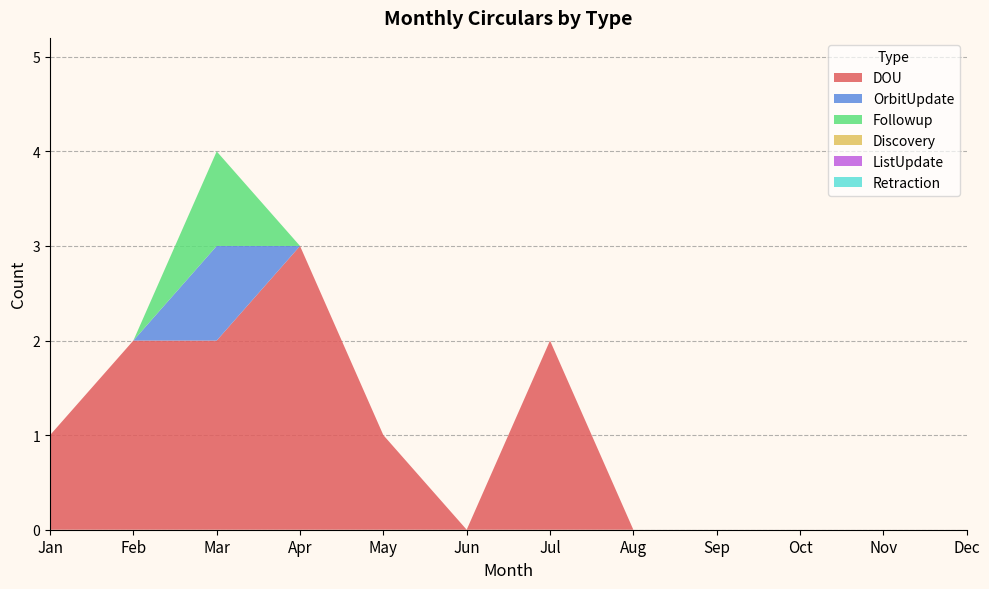

Reading left to right, what are all the values shown in this chart?

DOU: Jan=1	Feb=2	Mar=2	Apr=3	May=1	Jun=0	Jul=2	Aug=0	Sep=0	Oct=0	Nov=0	Dec=0
OrbitUpdate: Jan=0	Feb=0	Mar=1	Apr=0	May=0	Jun=0	Jul=0	Aug=0	Sep=0	Oct=0	Nov=0	Dec=0
Followup: Jan=0	Feb=0	Mar=1	Apr=0	May=0	Jun=0	Jul=0	Aug=0	Sep=0	Oct=0	Nov=0	Dec=0
Discovery: Jan=0	Feb=0	Mar=0	Apr=0	May=0	Jun=0	Jul=0	Aug=0	Sep=0	Oct=0	Nov=0	Dec=0
ListUpdate: Jan=0	Feb=0	Mar=0	Apr=0	May=0	Jun=0	Jul=0	Aug=0	Sep=0	Oct=0	Nov=0	Dec=0
Retraction: Jan=0	Feb=0	Mar=0	Apr=0	May=0	Jun=0	Jul=0	Aug=0	Sep=0	Oct=0	Nov=0	Dec=0